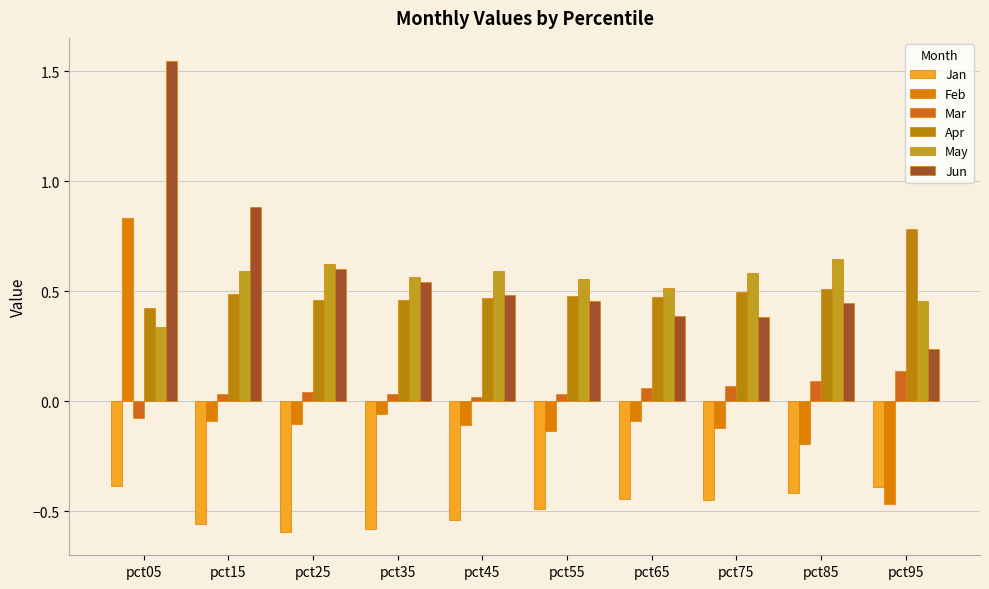

What is the difference between the maximum and minimum values in the Feb series?

1.3